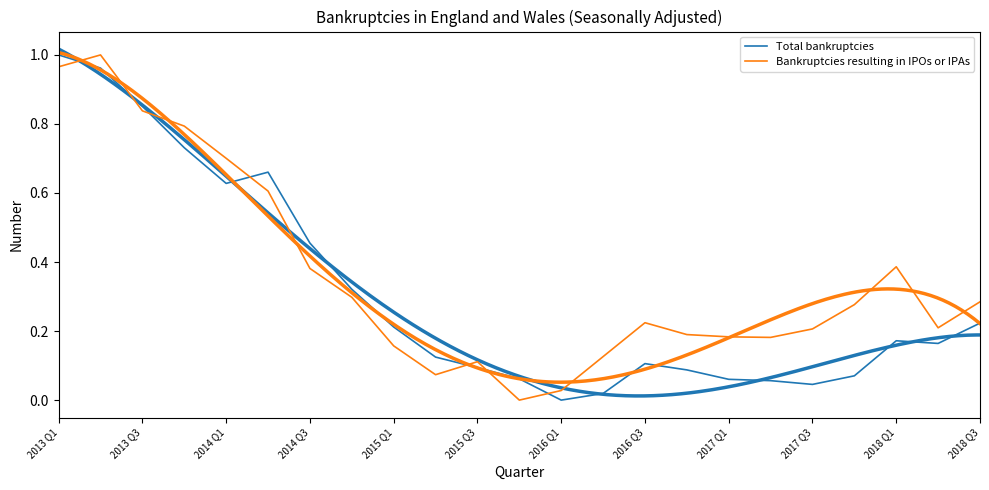

The Total bankruptcies series shows 0.3 at 2014 Q1. True or false?

False